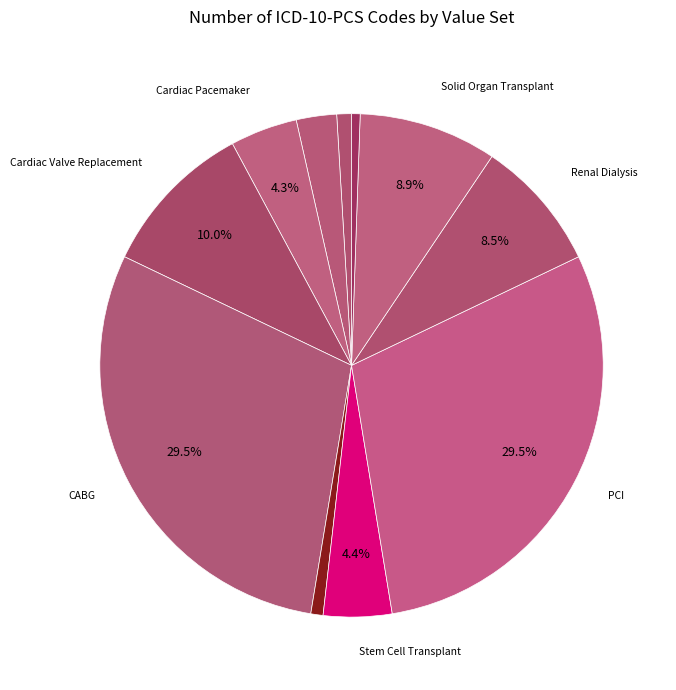

How many slices are in this pie chart?

11